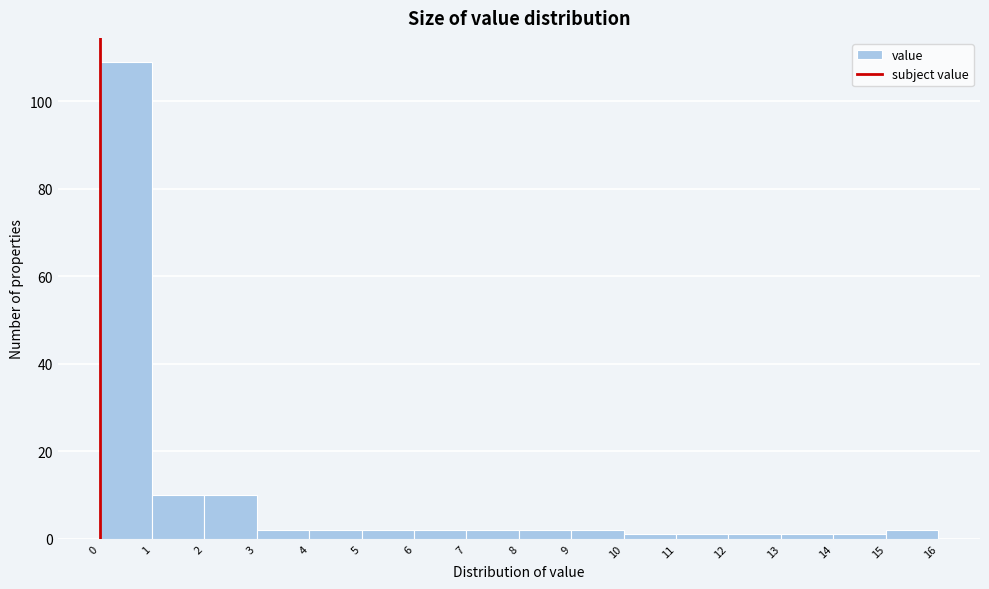

Which range on the x-axis has the tallest bar?

0 to 1